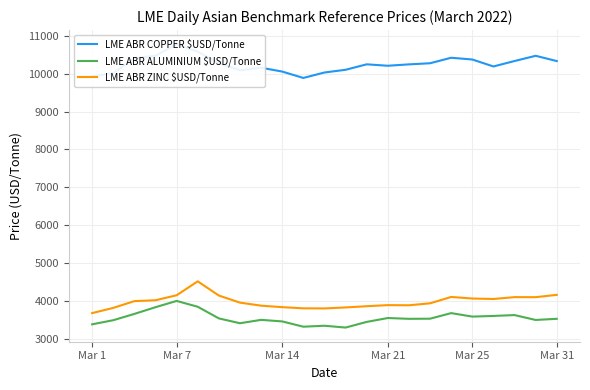

How many data points in LME ABR COPPER $USD/Tonne are above 10246?

12